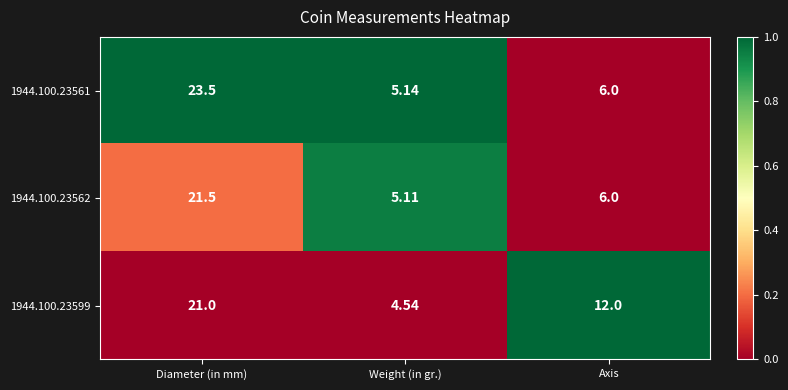

Which category has the lowest value across all series?

Weight (in gr.)